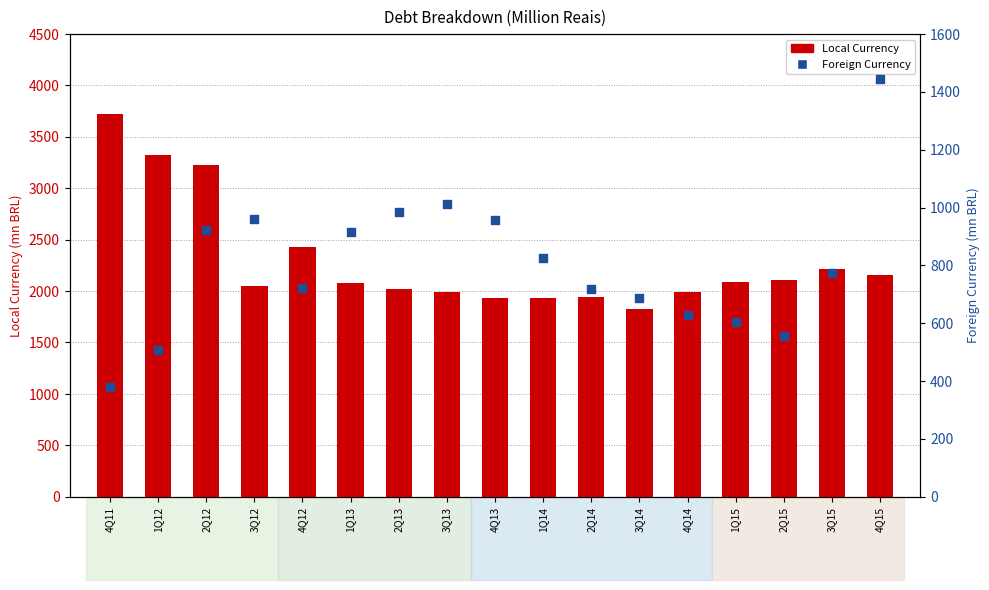

What are all the series names shown in the legend?

Local Currency, Foreign Currency